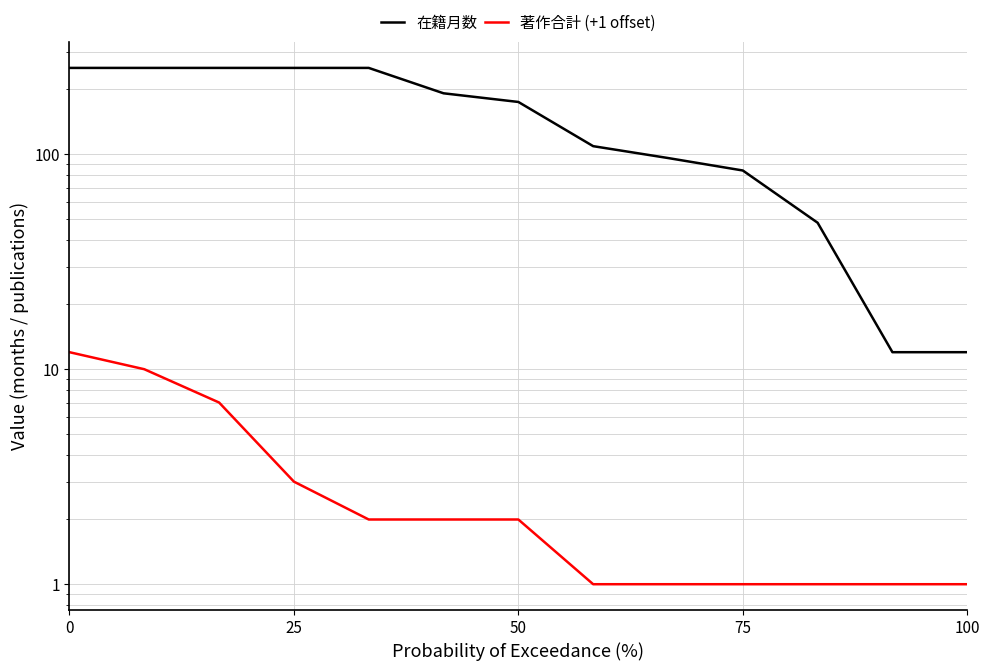

Is the value of 著作合計 (+1 offset) at 50 greater than the value of 在籍月数 at 6?

No